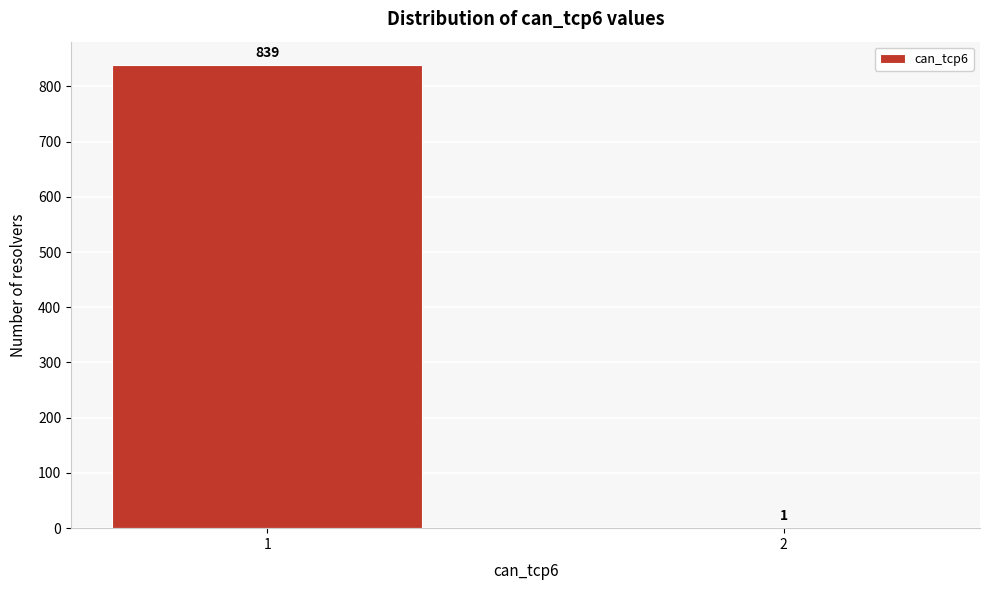

Reading left to right, what are all the values shown in this chart?

1=839	2=1